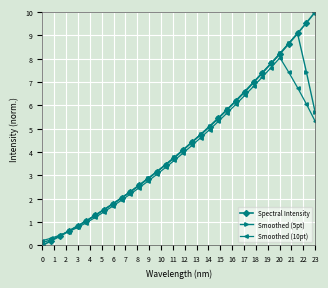

What is the value of the Smoothed (5pt) point at the 17th from the left?

4.1